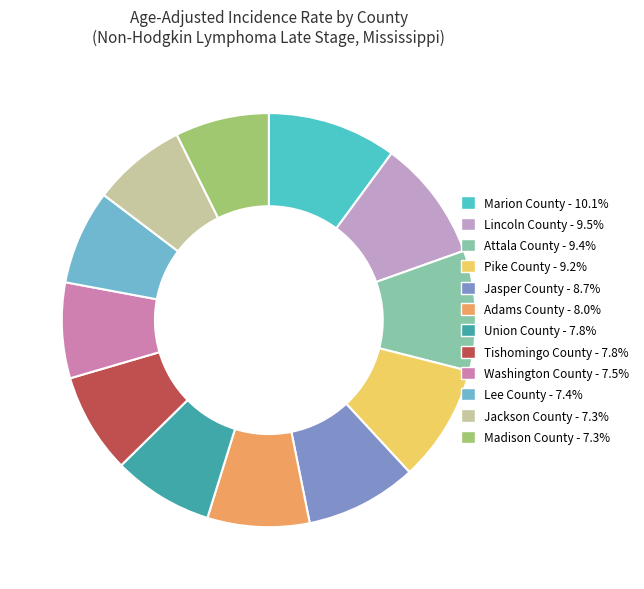

Is the sum of Attala County and Adams County greater than half?

No